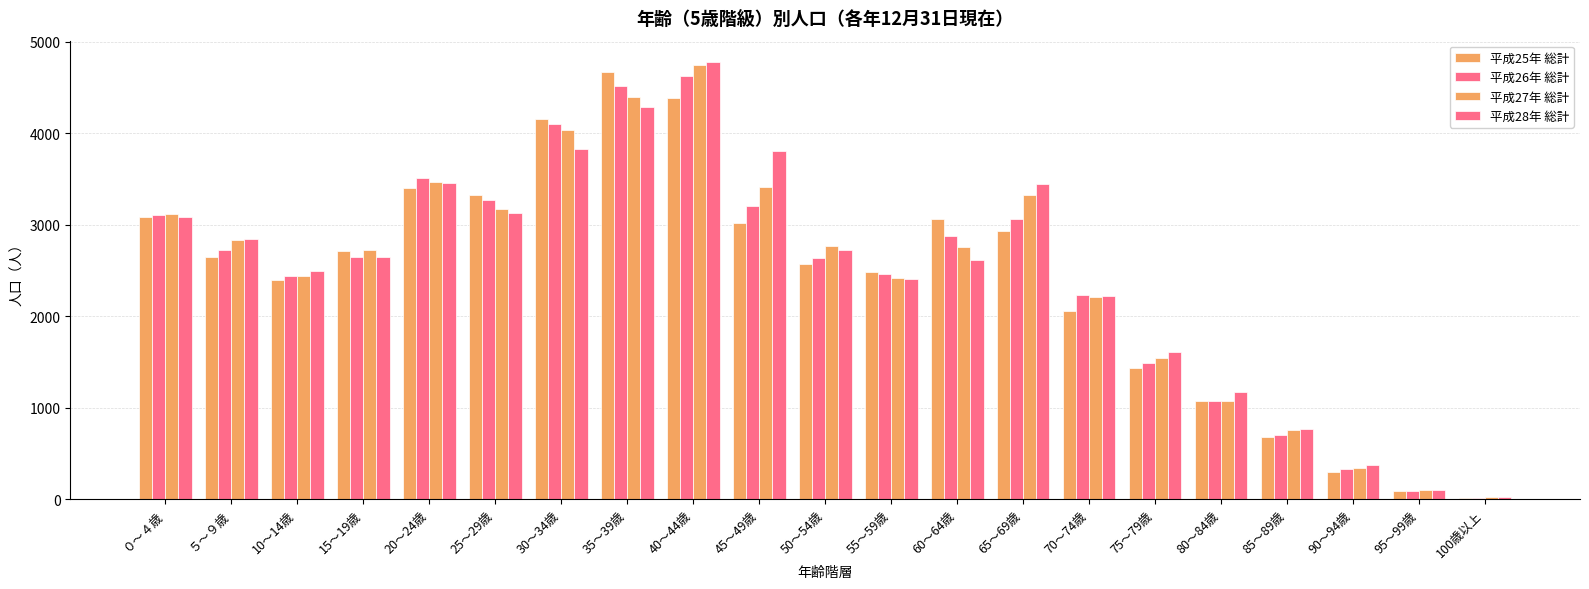

The value of 平成28年 総計 at 65～69歳 is 1454. True or false?

False